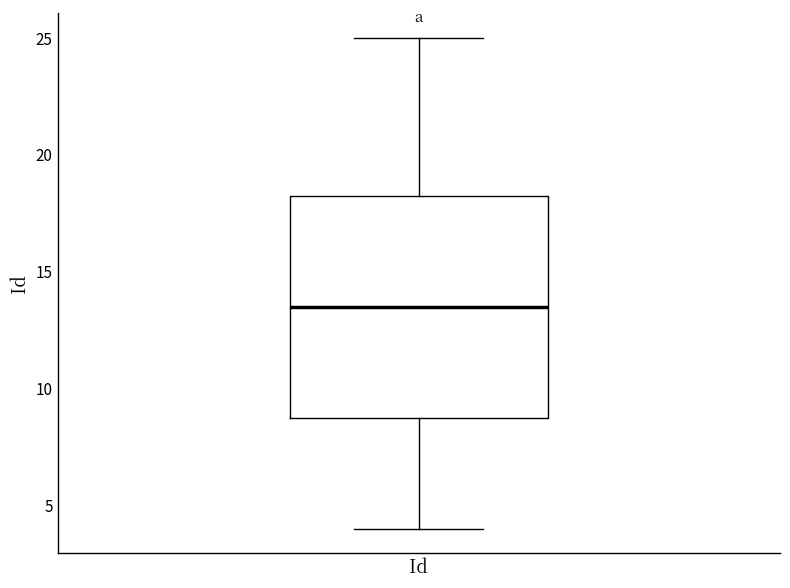

Read this box plot against the y-axis: the position of the median line, the range covered by the box, and the ends of both whiskers. The values are not printed on the chart, so give them approximately, as read against the axis.

median 13.5, box 9.0 to 18.5, whiskers 4.0 to 25.0